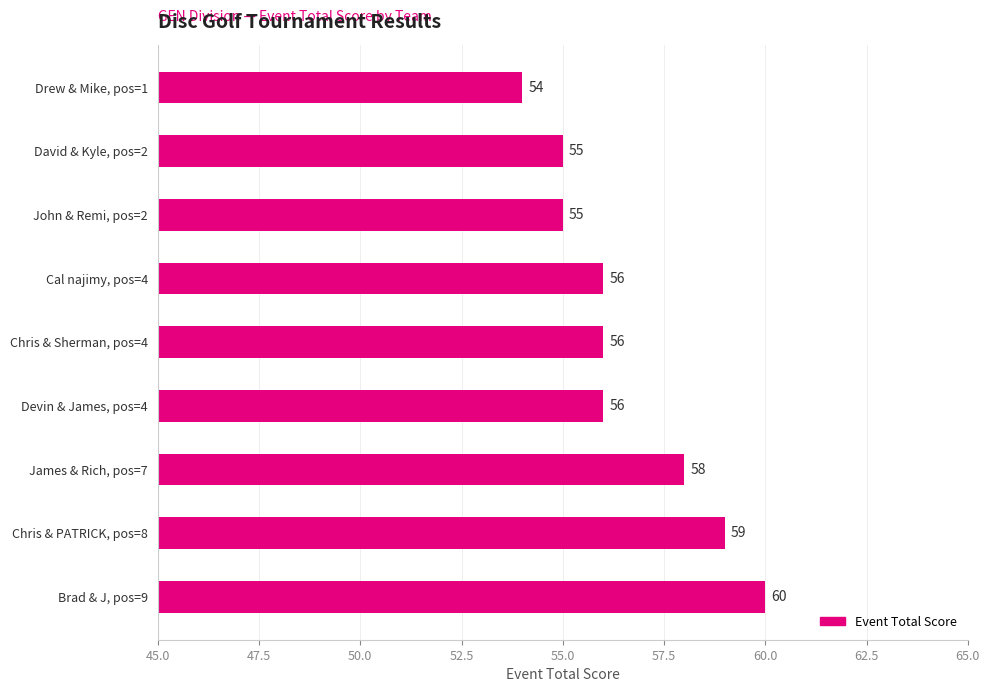

What is the minimum value shown in the chart?

54